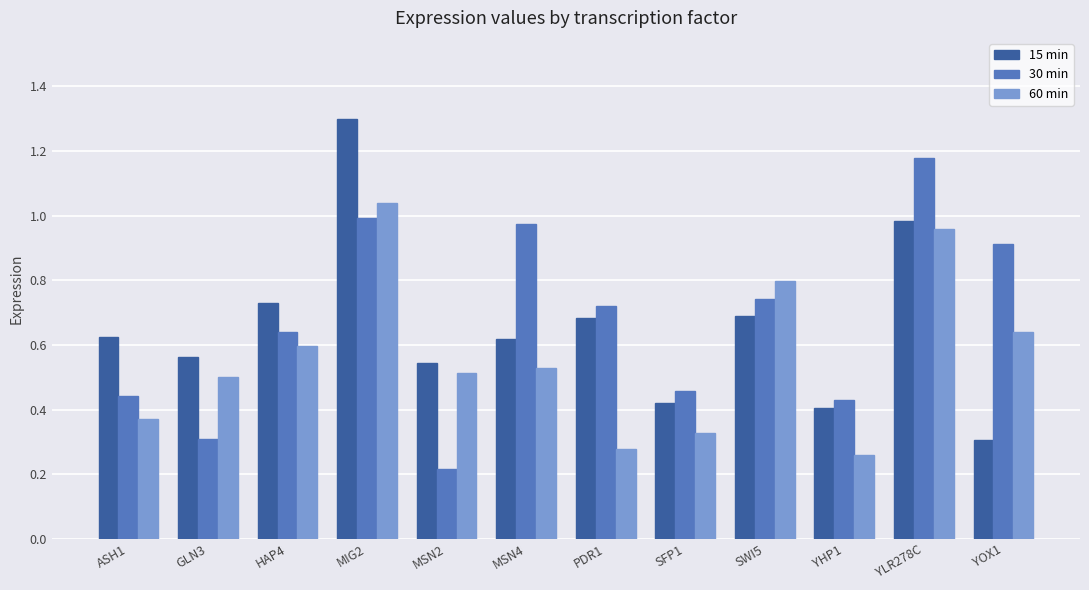

What position from the right is YHP1?

3